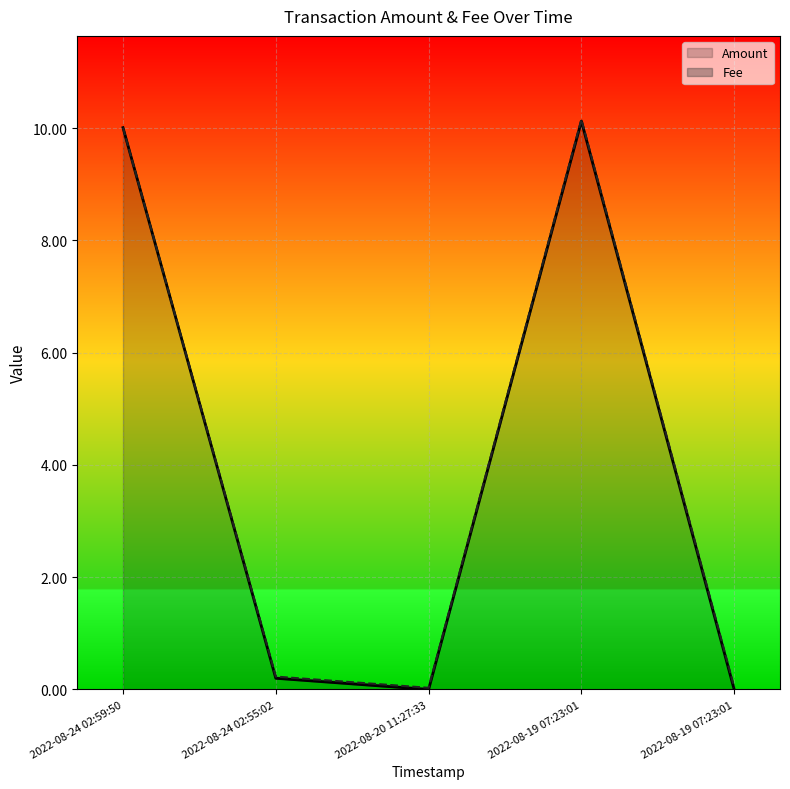

Is it true that the value at 2022-08-19 07:23:01 is 10.1?

True